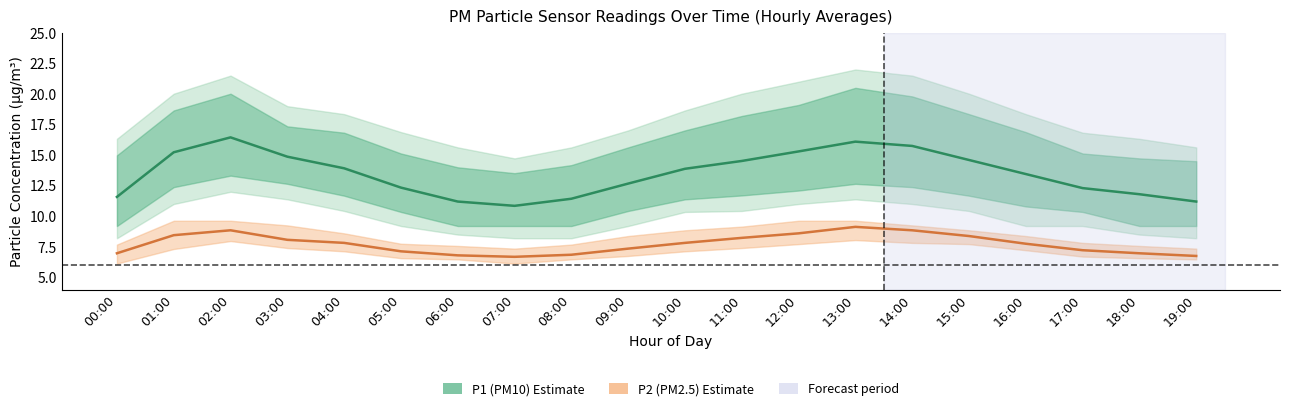

Where is the first local maximum for P2 (PM2.5) Estimate?

02:00